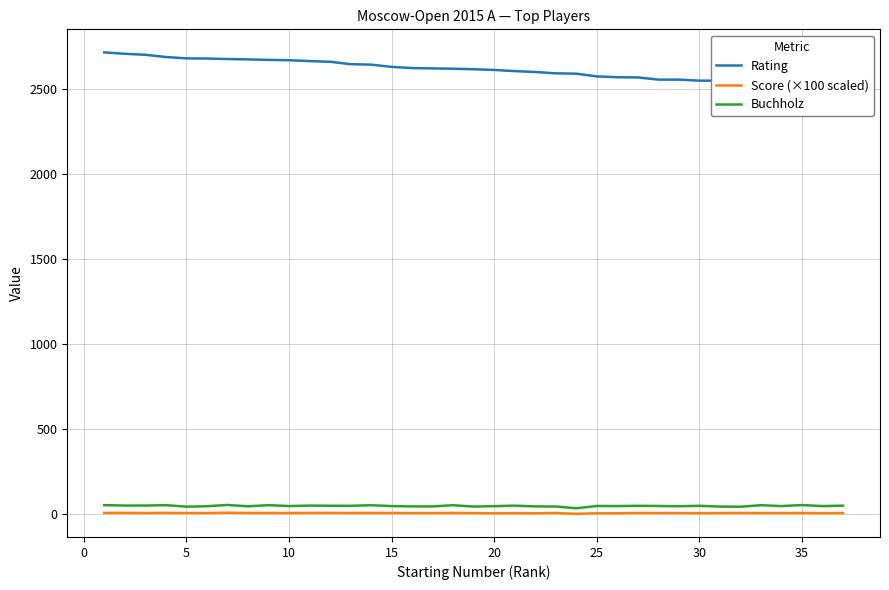

True or false: Buchholz and Score (×100 scaled) intersect in this chart.

False